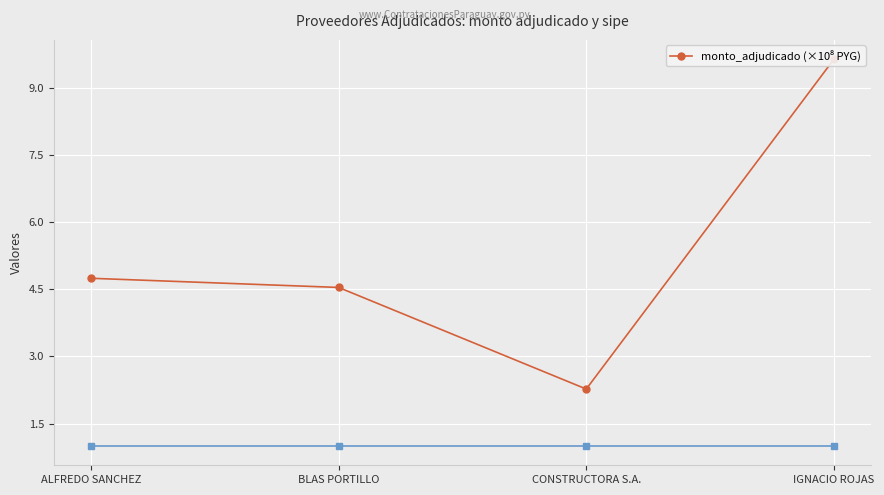

What is the value of the 2nd point from the left?

4.5